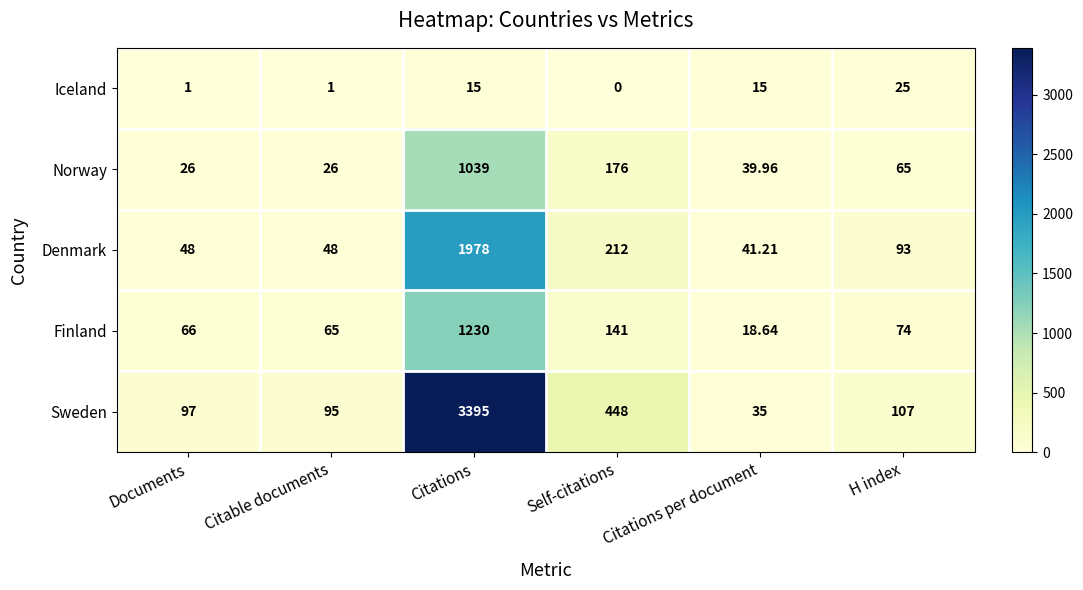

Rank the categories by Finland value from lowest to highest.

Citations per document, Citable documents, Documents, H index, Self-citations, Citations